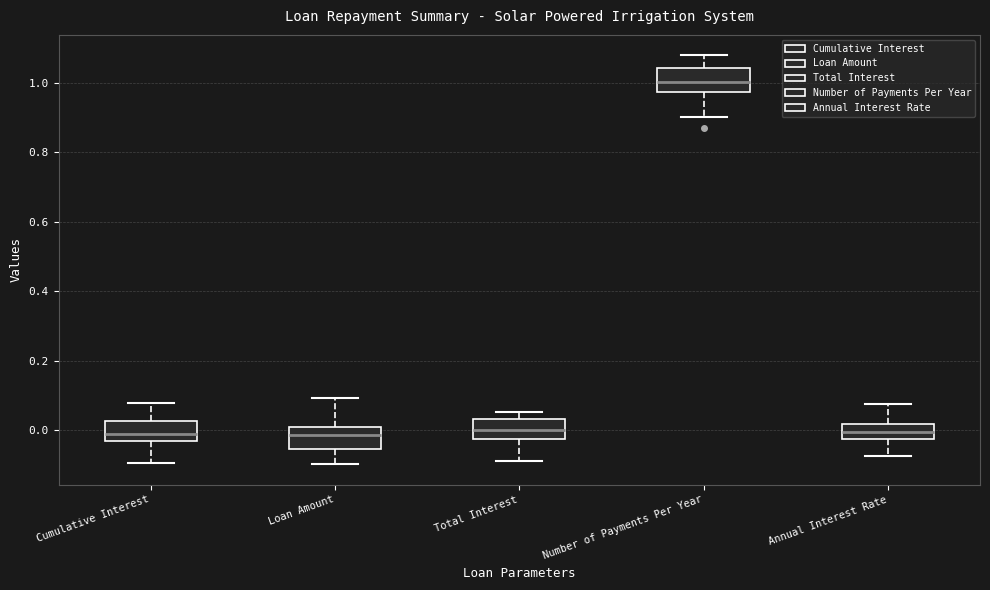

Reading left to right, transcribe this box plot: for each box, give where its median line is, the range the box spans, and where its two whiskers end, as read against the y-axis. The values are not printed on the chart, so give them approximately, as read against the axis.

Cumulative Interest: median -0.02, box -0.04 to 0.02, whiskers -0.10 to 0.08
Loan Amount: median -0.02, box -0.06 to 0.00, whiskers -0.10 to 0.10
Total Interest: median 0.00, box -0.02 to 0.04, whiskers -0.08 to 0.06
Number of Payments Per Year: median 1.00, box 0.98 to 1.04, whiskers 0.90 to 1.08
Annual Interest Rate: median 0.00, box -0.02 to 0.02, whiskers -0.08 to 0.08